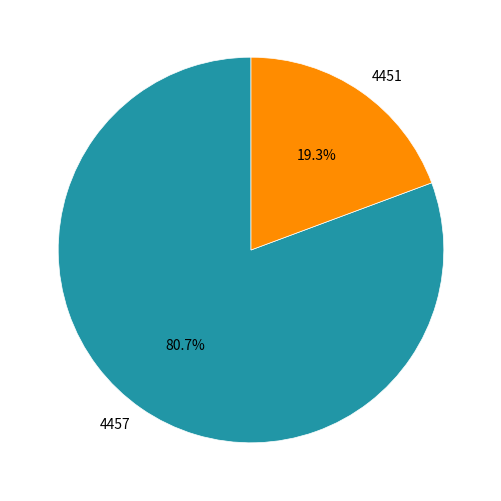

To the nearest percent, what percentage of the pie is 4451?

19%